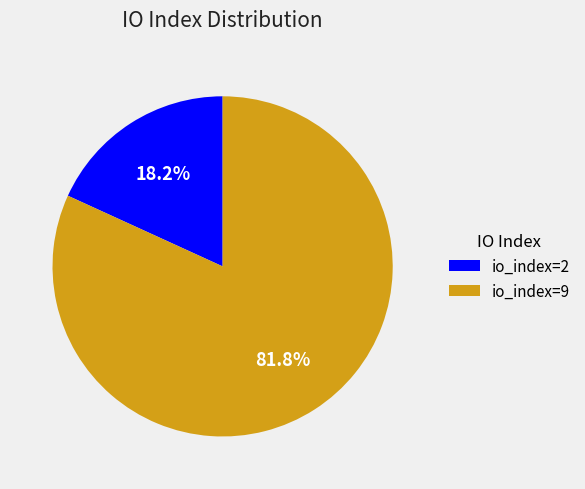

Which slice represents more than half of the pie?

io_index=9